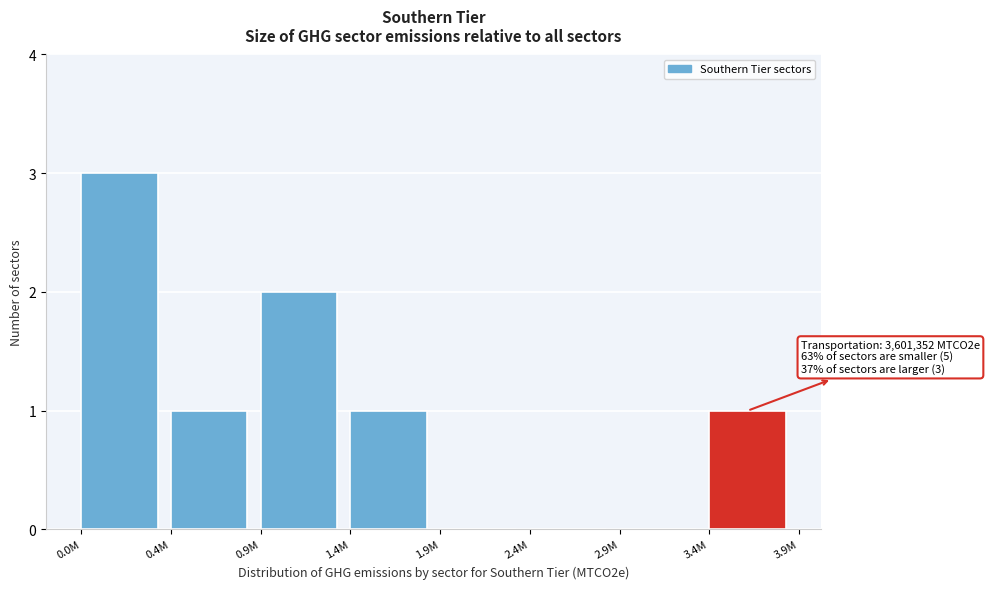

Reading right to left, what are all the values shown in this chart?

3.4M=1	2.9M=0	2.4M=0	1.9M=0	1.4M=1	0.9M=2	0.4M=1	0.0M=3